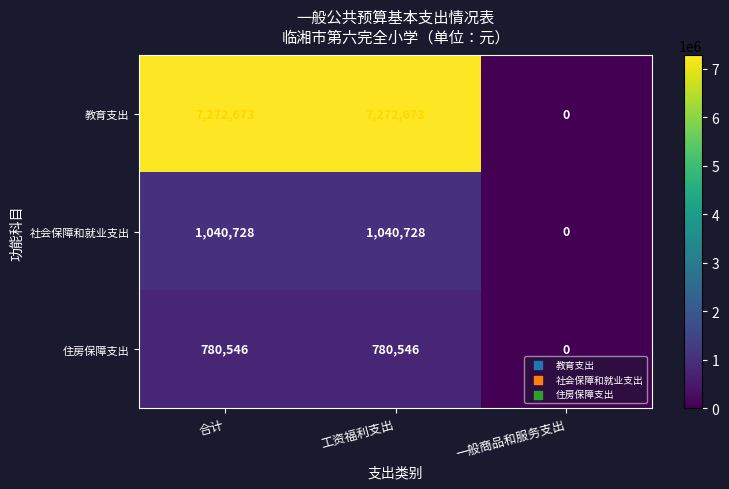

At which category does the chart reach its minimum across all series?

一般商品和服务支出